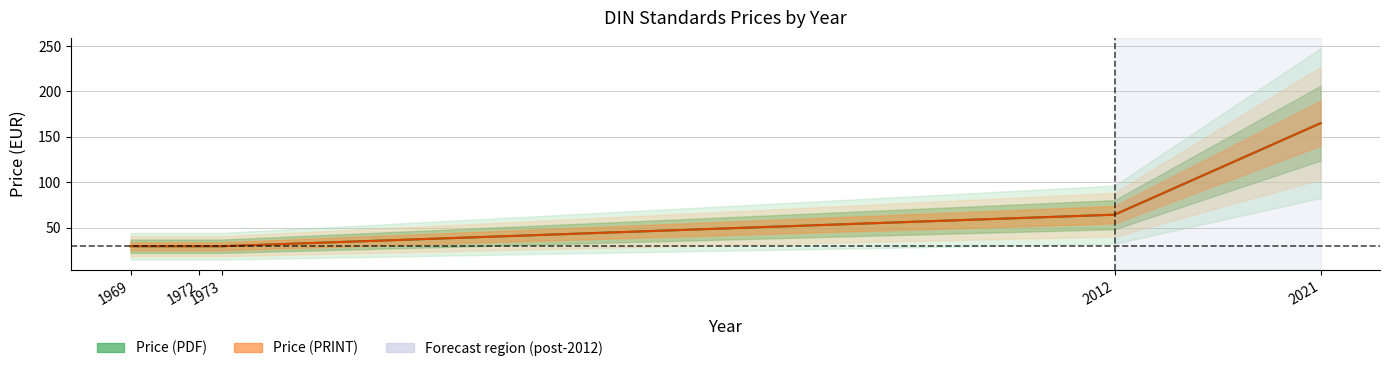

Which label corresponds to the smallest value in the chart?

1969